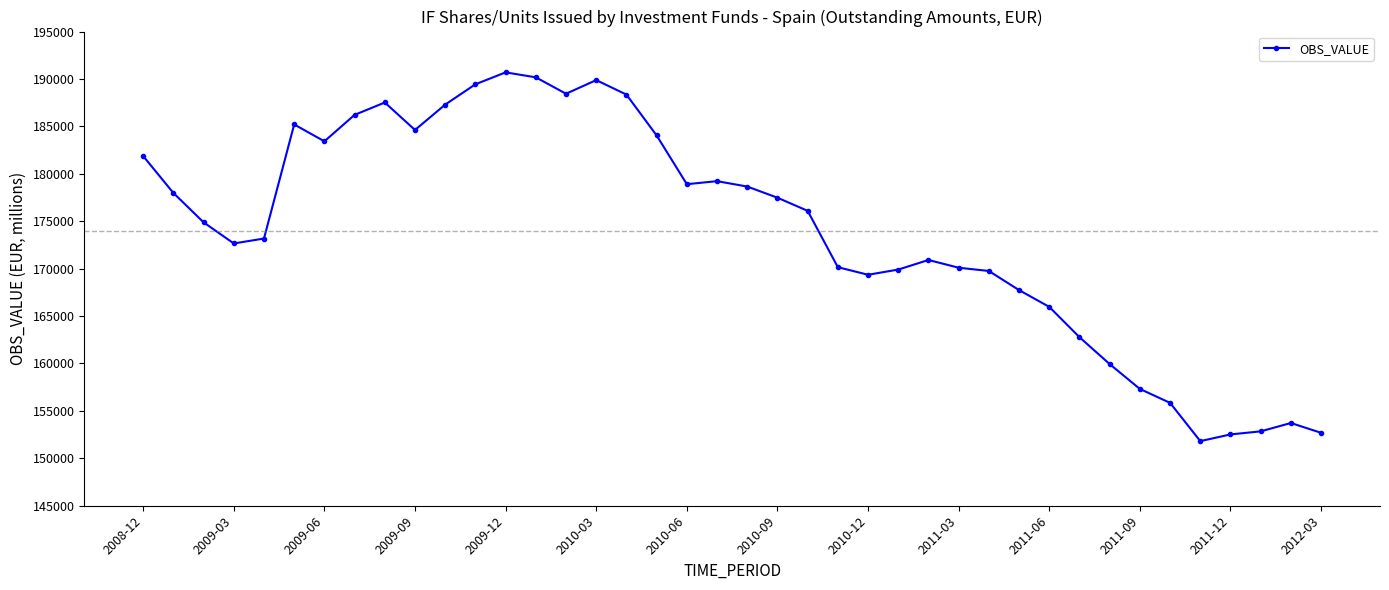

What is the sum of all values?

6959584